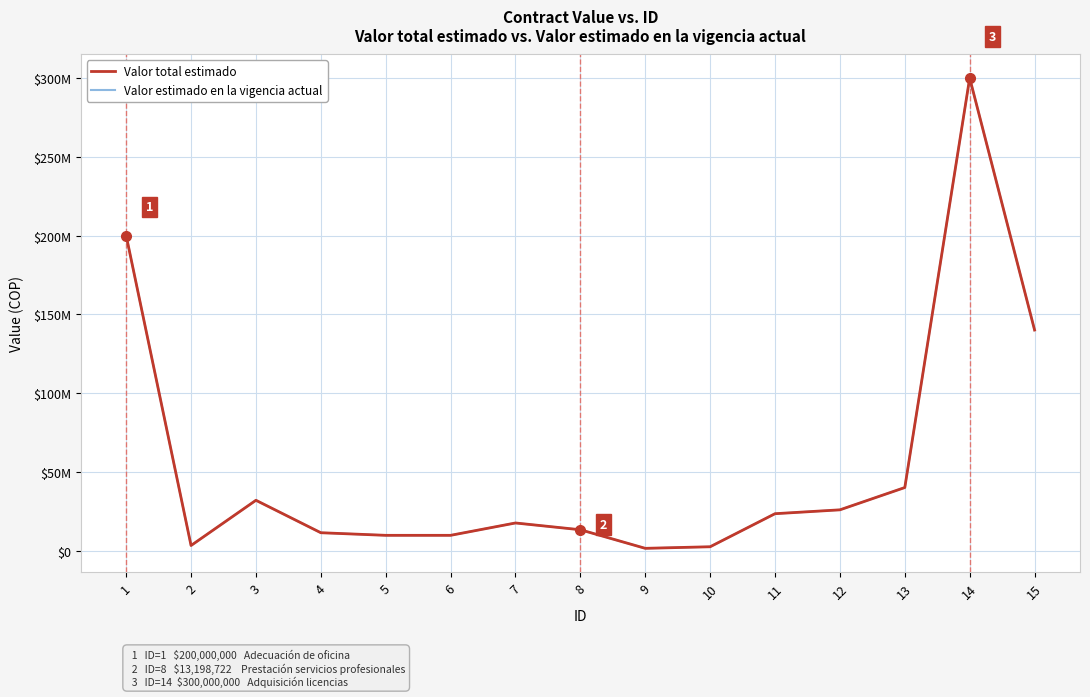

The value of Valor total estimado at 2 is 3200000.0. True or false?

True